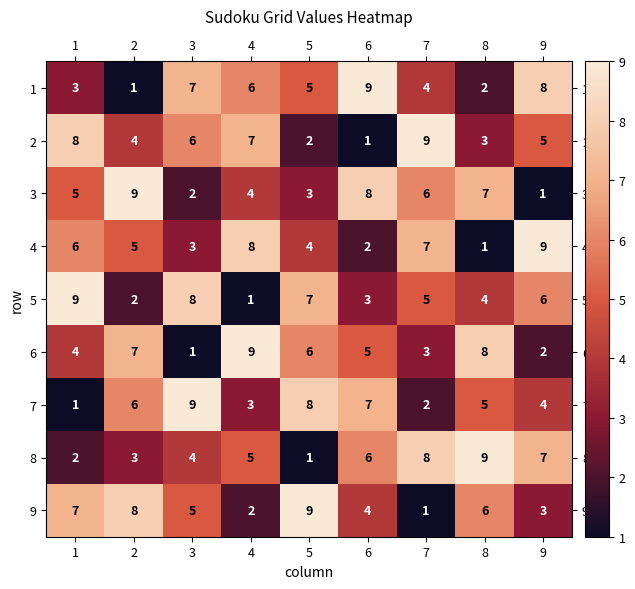

What is the total value across all series at 4?

45